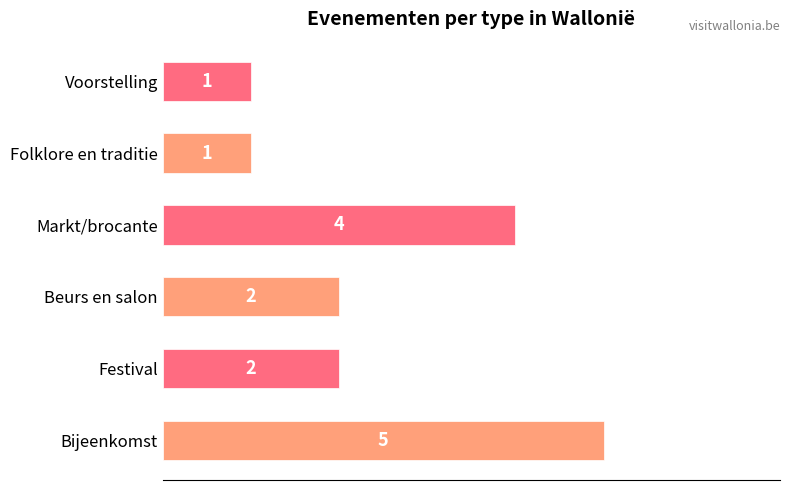

What is the sum of all values?

15